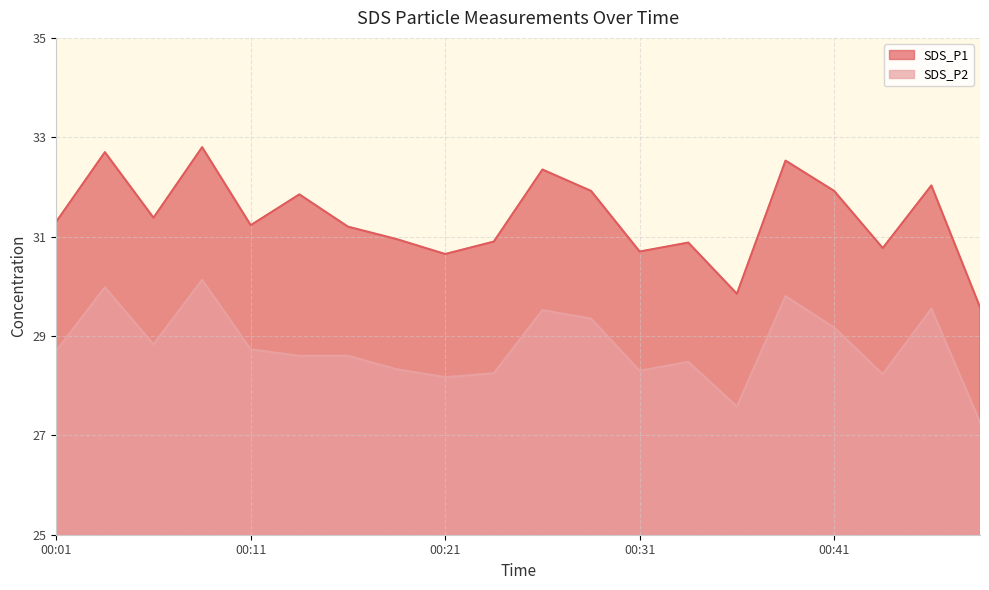

Which category has the highest value in the SDS_P1 series?

00:09